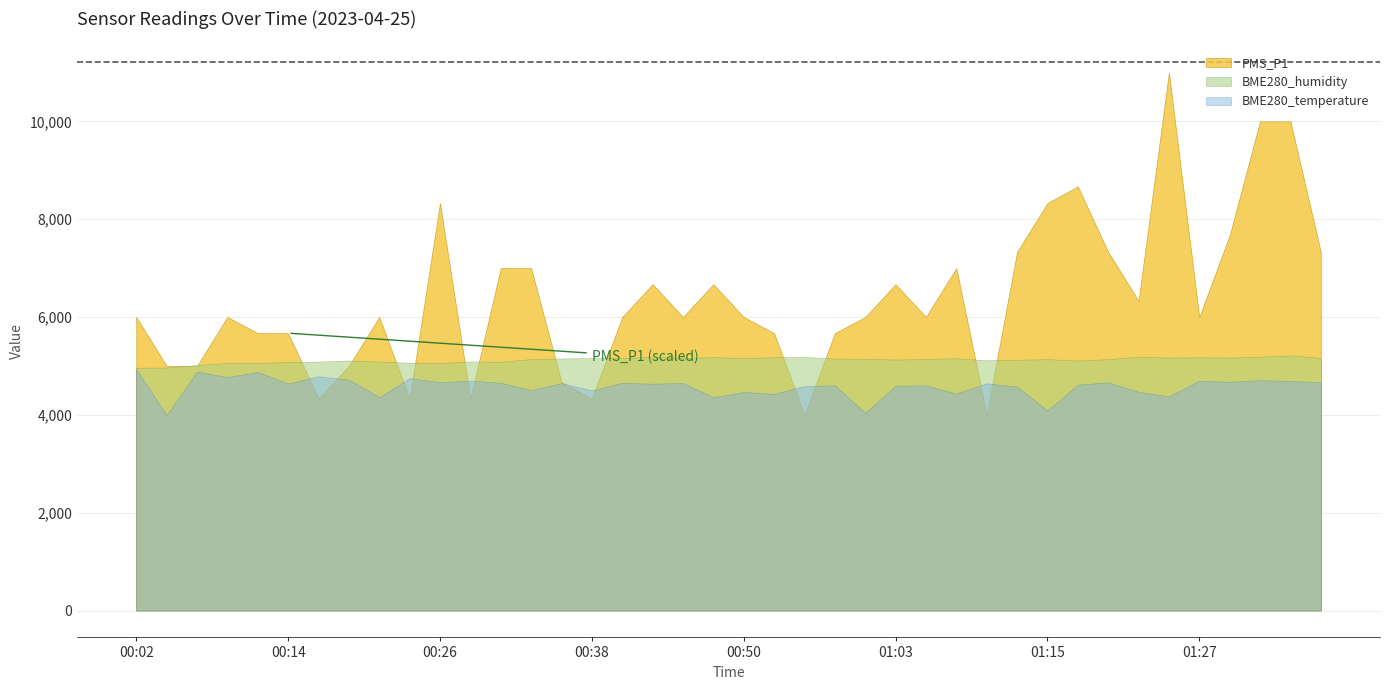

Reading right to left, what are all the values shown in this chart?

PMS_P1: 01:37=7.3	01:35=10.0	01:32=10.0	01:30=7.7	01:27=6.0	01:25=11.0	01:22=6.3	01:20=7.3	01:17=8.7	01:15=8.3	01:12=7.3	01:10=4.0	01:08=7.0	01:05=6.0	01:03=6.7	01:00=6.0	00:58=5.7	00:55=4.0	00:53=5.7	00:50=6.0	00:48=6.7	00:46=6.0	00:43=6.7	00:41=6.0	00:38=4.3	00:36=4.7	00:33=7.0	00:31=7.0	00:29=4.3	00:26=8.3	00:24=4.3	00:21=6.0	00:19=5.0	00:16=4.3	00:14=5.7	00:12=5.7	00:09=6.0	00:07=5.0	00:04=5.0	00:02=6.0
BME280_temperature: 01:37=11.7	01:35=11.7	01:32=11.8	01:30=11.7	01:27=11.7	01:25=10.9	01:22=11.2	01:20=11.7	01:17=11.5	01:15=10.2	01:12=11.4	01:10=11.6	01:08=11.1	01:05=11.5	01:03=11.5	01:00=10.1	00:58=11.5	00:55=11.5	00:53=11.1	00:50=11.2	00:48=10.9	00:46=11.6	00:43=11.6	00:41=11.6	00:38=11.2	00:36=11.6	00:33=11.3	00:31=11.6	00:29=11.8	00:26=11.7	00:24=11.9	00:21=10.9	00:19=11.8	00:16=12.0	00:14=11.6	00:12=12.2	00:09=11.9	00:07=12.2	00:04=10.0	00:02=12.3
BME280_humidity: 01:37=64.6	01:35=65.2	01:32=64.9	01:30=64.6	01:27=64.7	01:25=64.6	01:22=64.9	01:20=64.2	01:17=63.9	01:15=64.2	01:12=64.1	01:10=63.9	01:08=64.5	01:05=64.3	01:03=64.1	01:00=64.3	00:58=64.4	00:55=64.8	00:53=64.7	00:50=64.5	00:48=64.8	00:46=64.5	00:43=64.8	00:41=64.5	00:38=64.5	00:36=64.4	00:33=64.2	00:31=63.6	00:29=63.6	00:26=63.2	00:24=63.3	00:21=63.6	00:19=63.9	00:16=63.6	00:14=63.5	00:12=63.2	00:09=63.2	00:07=62.7	00:04=62.1	00:02=62.0